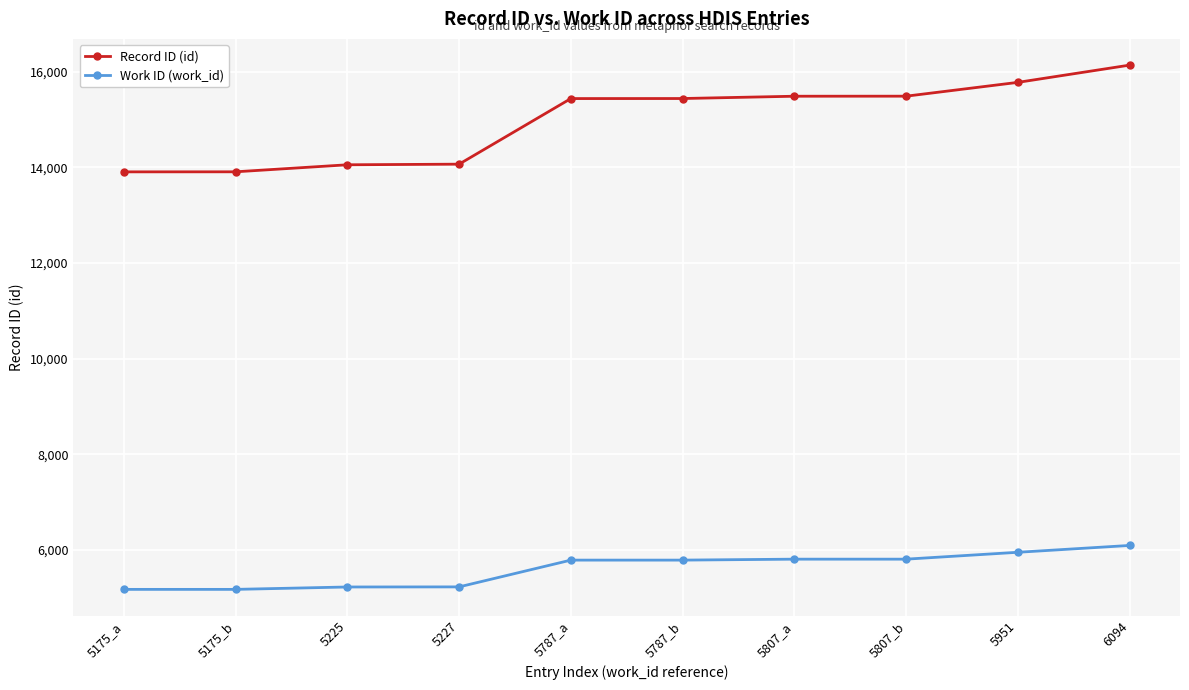

Which series has the largest range (max minus min)?

Record ID (id)